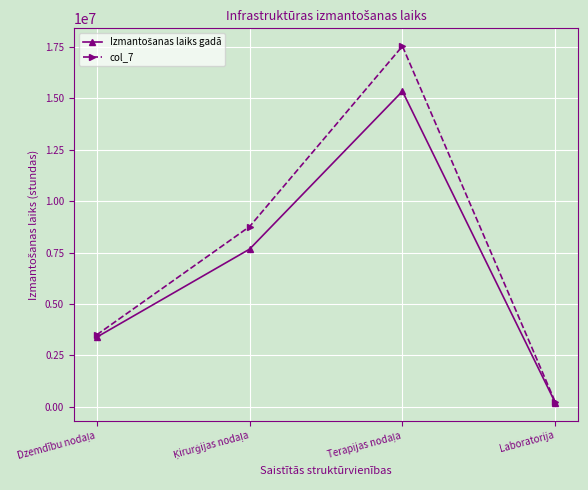

Which series has the largest total across all categories?

col_7